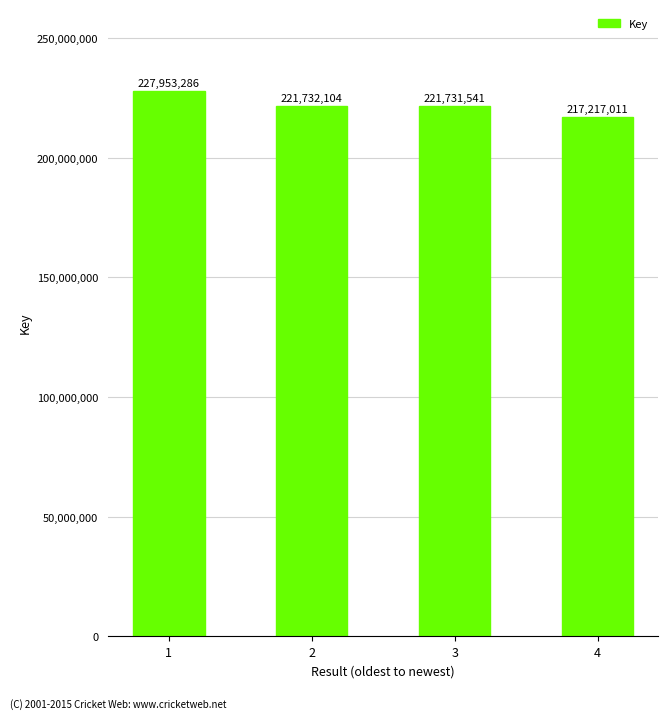

What is the difference between the maximum and minimum values?

10736275